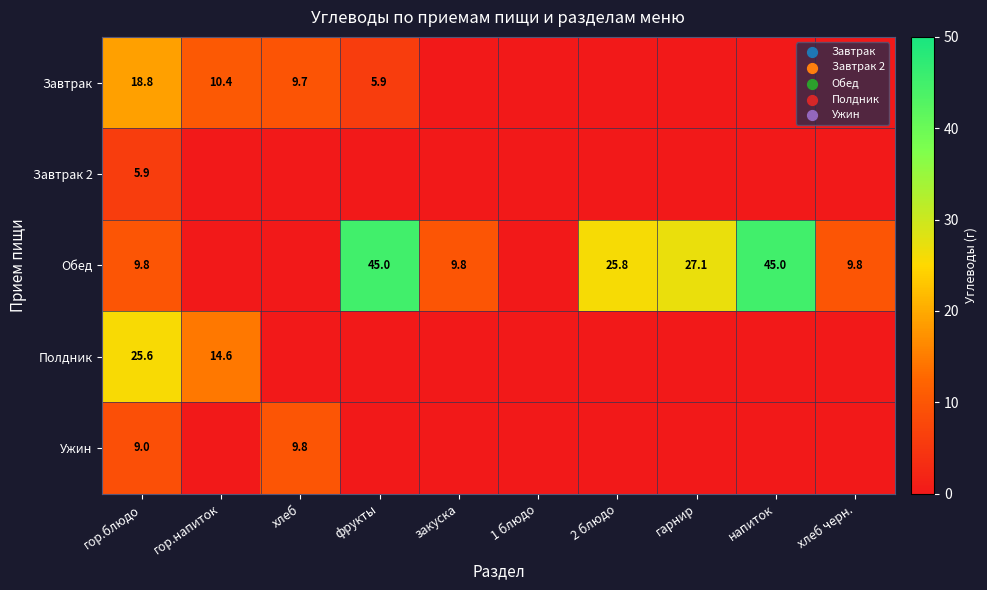

At which category does the chart reach its minimum across all series?

закуска